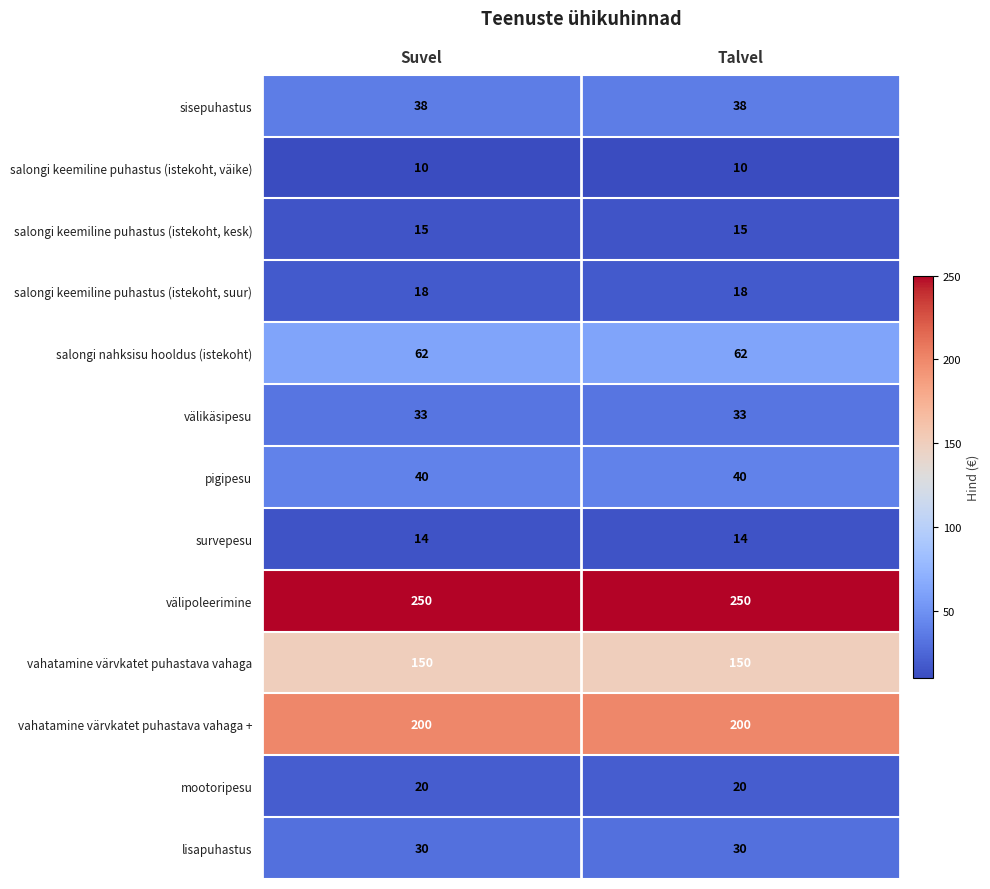

What is the difference between the highest and lowest values at Talvel?

240